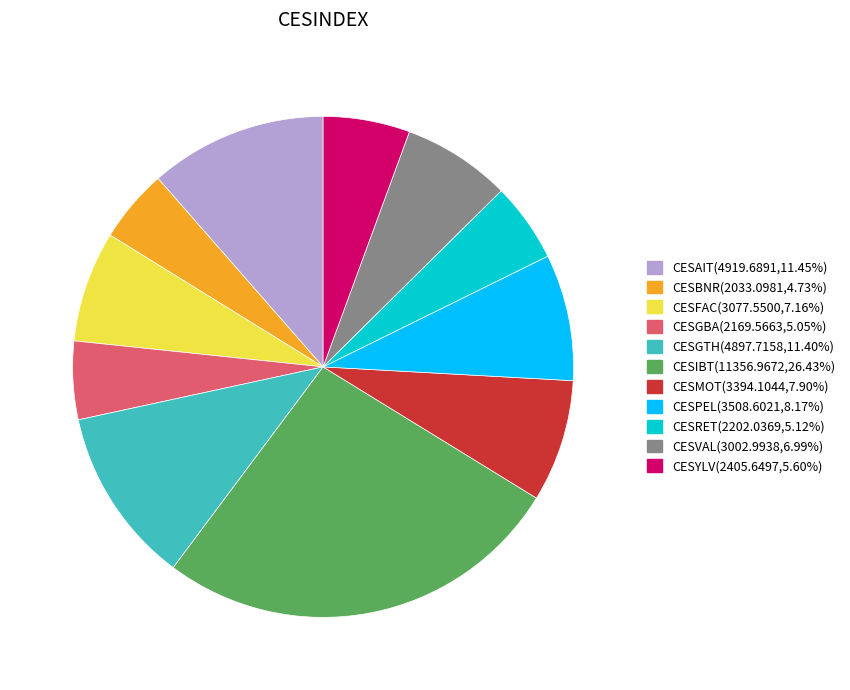

What is the largest slice in the pie chart?

CESIBT